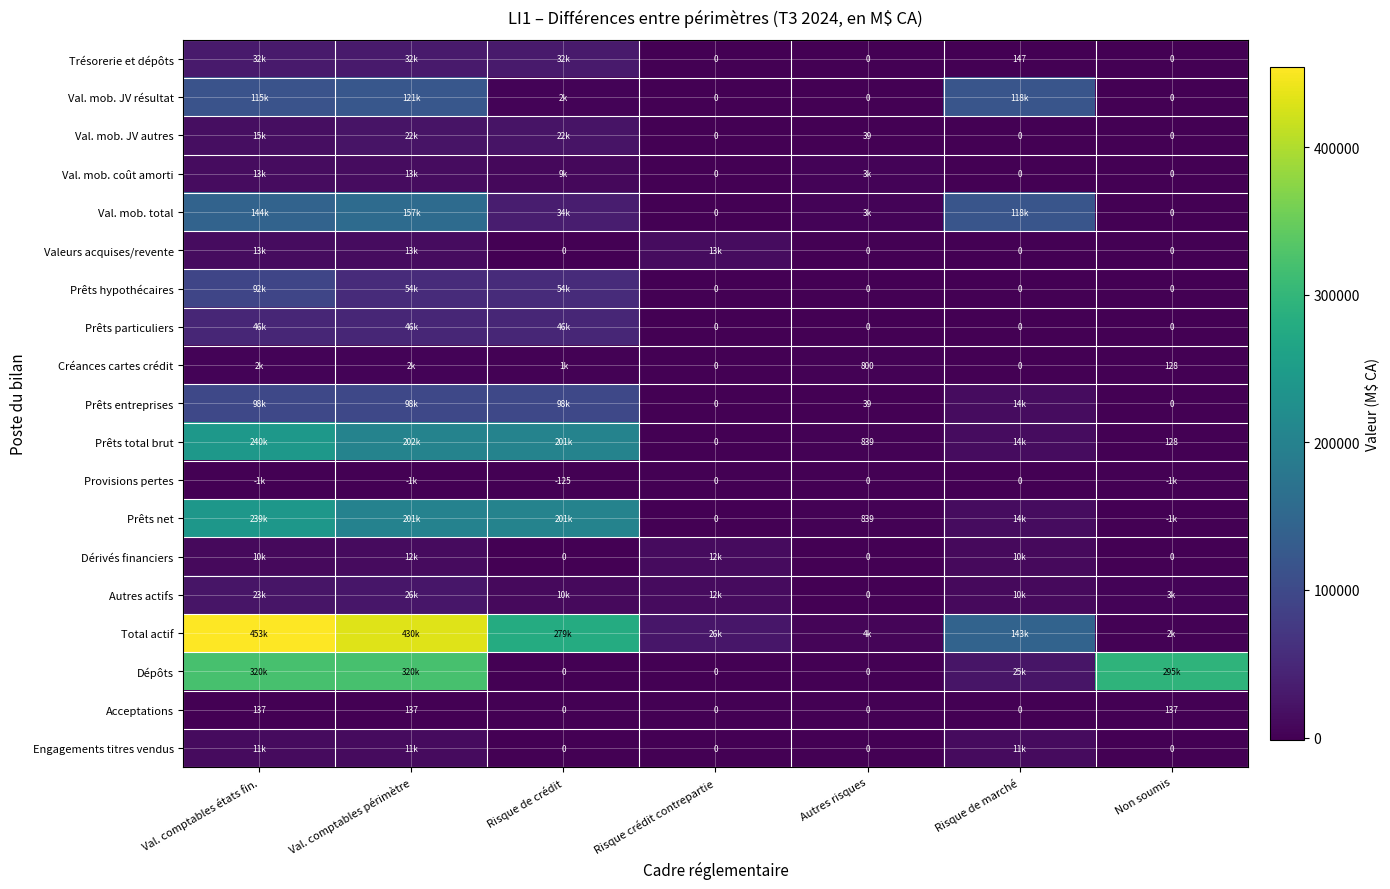

What is the difference between the maximum and minimum values in the Acceptations series?

137